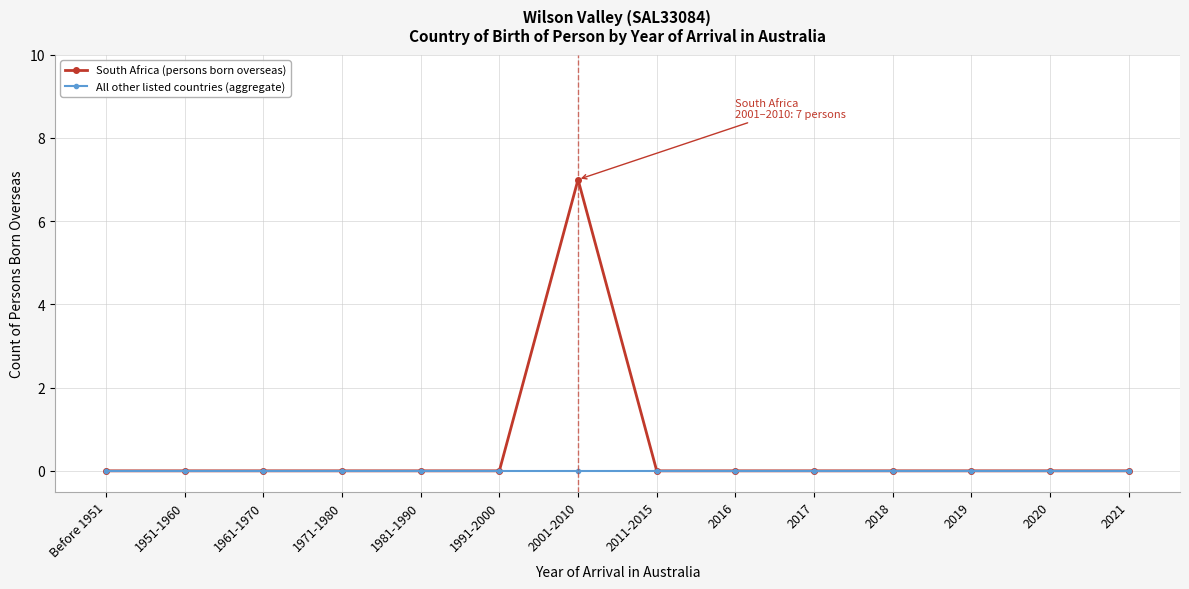

Which category has the highest value across all series?

2001-2010